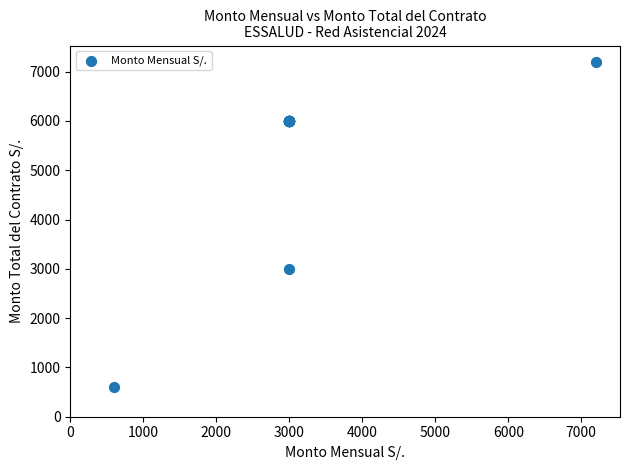

What Y value in the scatter plot is closest to 3900?

3000